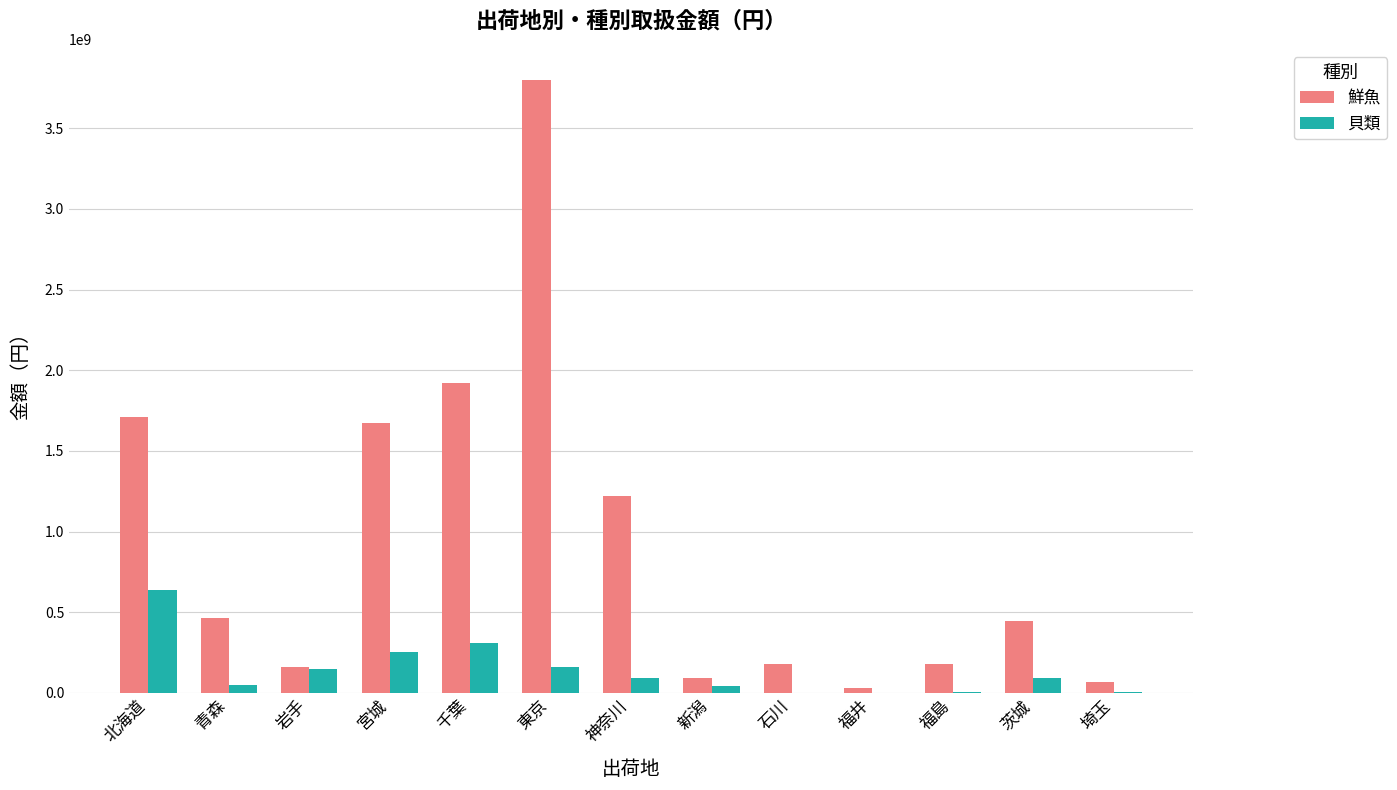

How many data points does each series have?

13